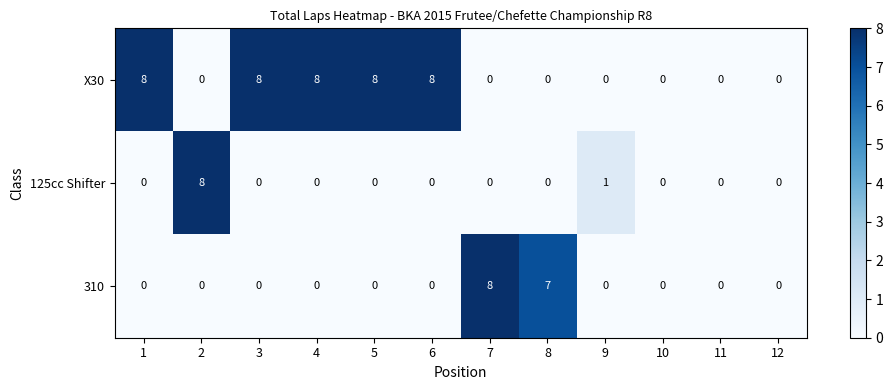

At how many categories does at least one series exceed 6?

8